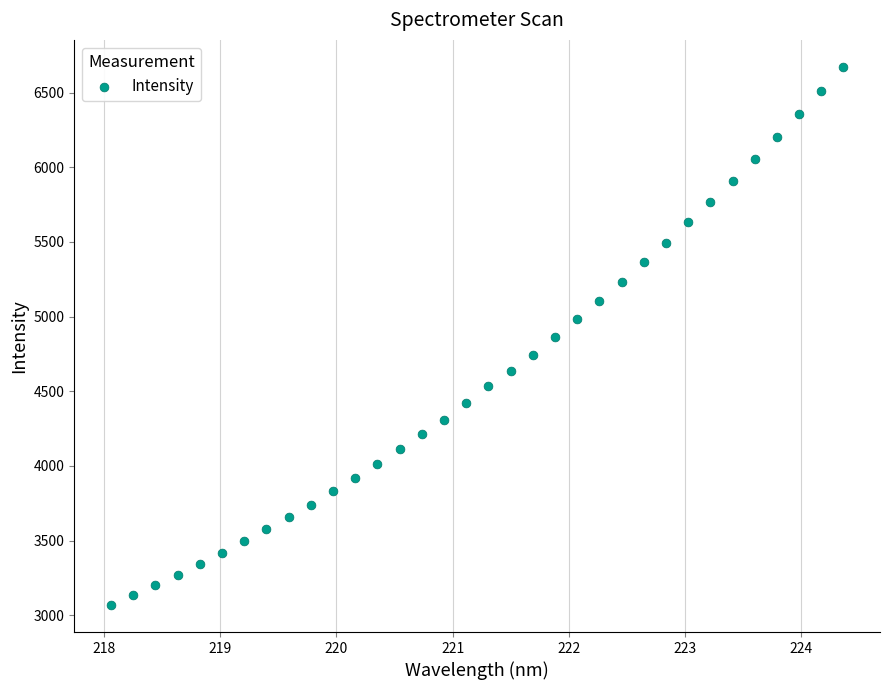

What is the range of Y values (max minus min)?

3605.5